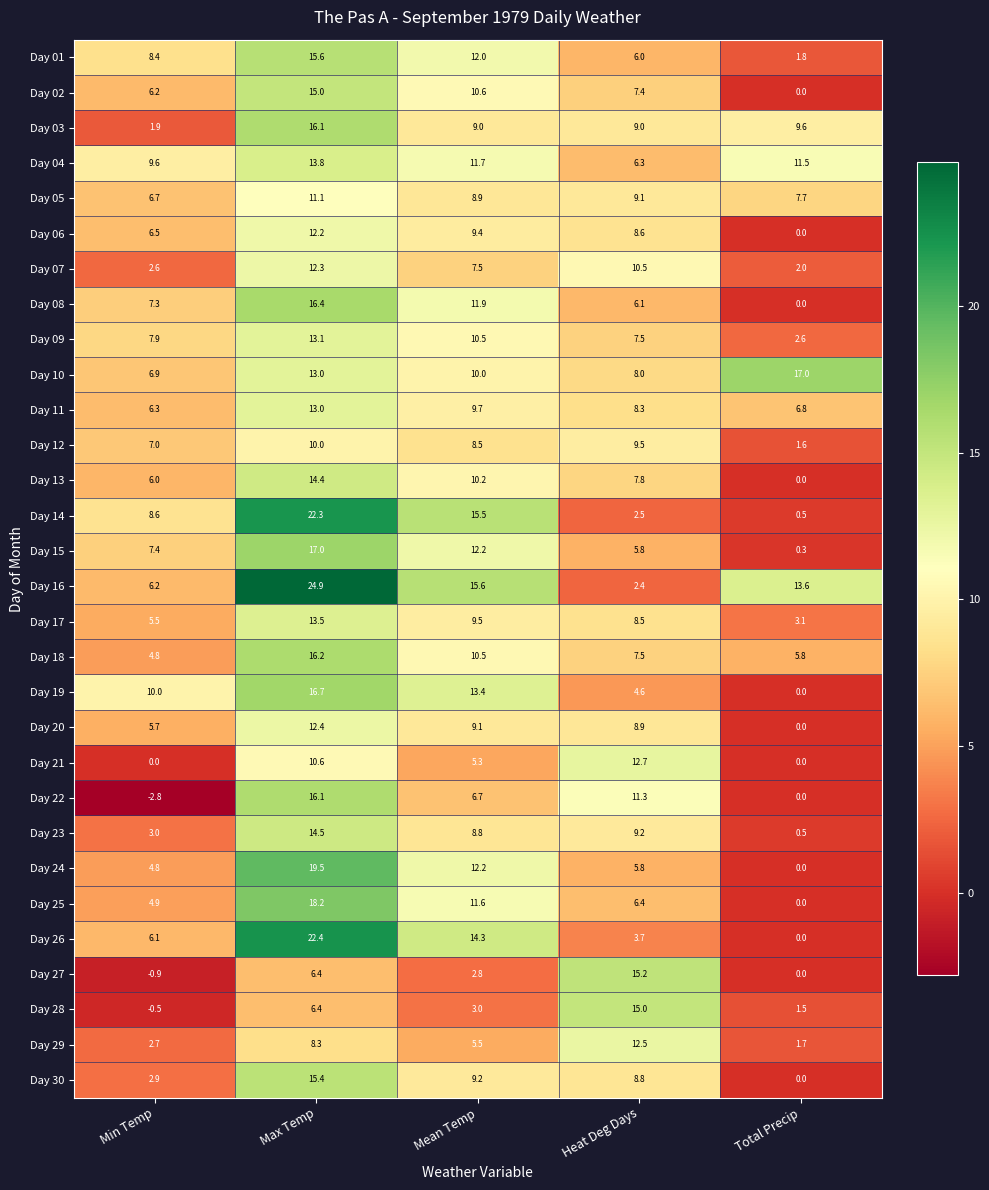

Rank the categories by Day 12 value from lowest to highest.

Total Precip, Min Temp, Mean Temp, Heat Deg Days, Max Temp